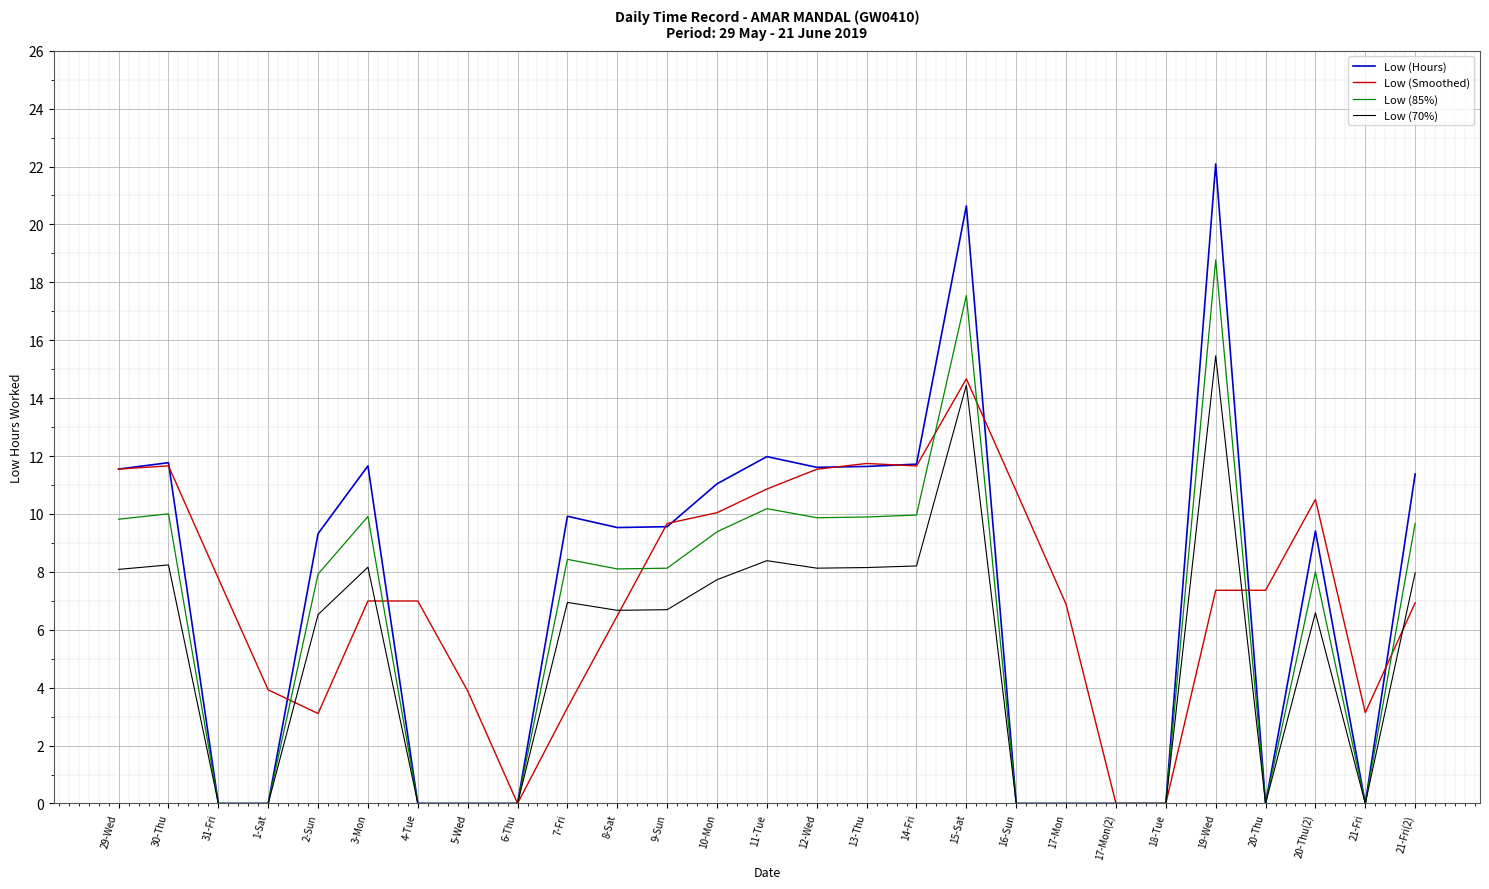

Read the Low (Hours) value at 29-Wed.

11.6